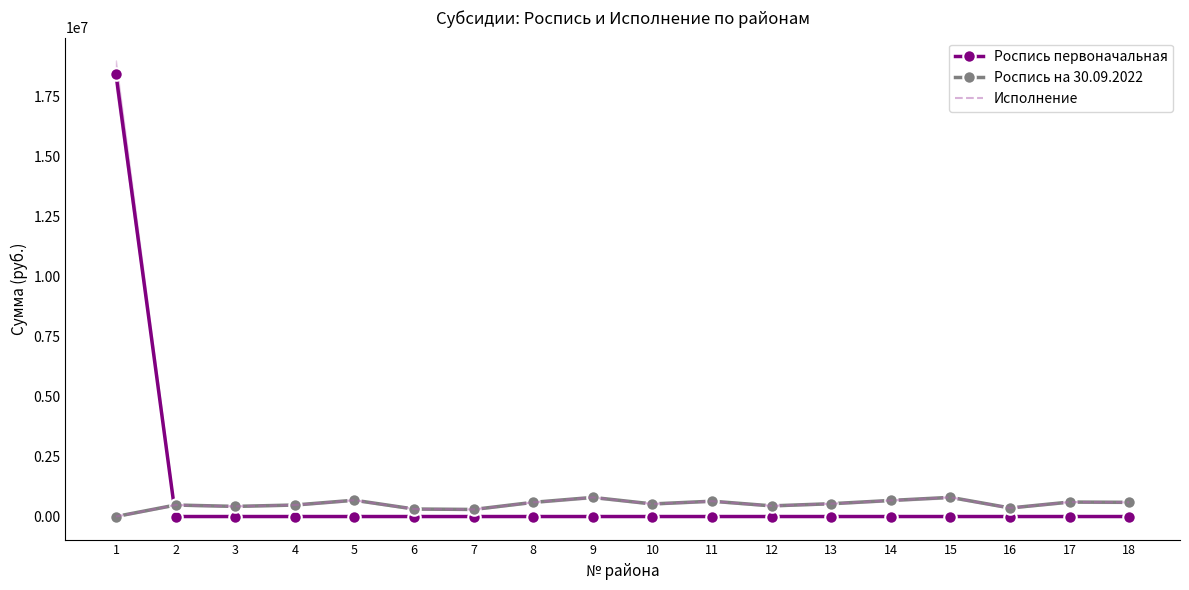

At which label is Исполнение closest to 399385?

3